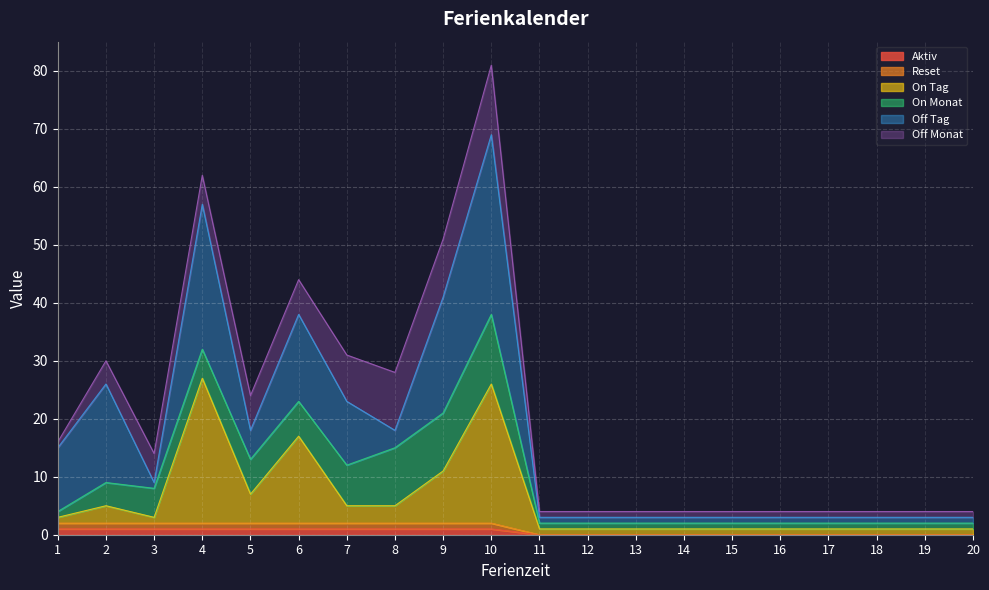

True or false: On Tag has more than 0 points higher than both neighbors.

True